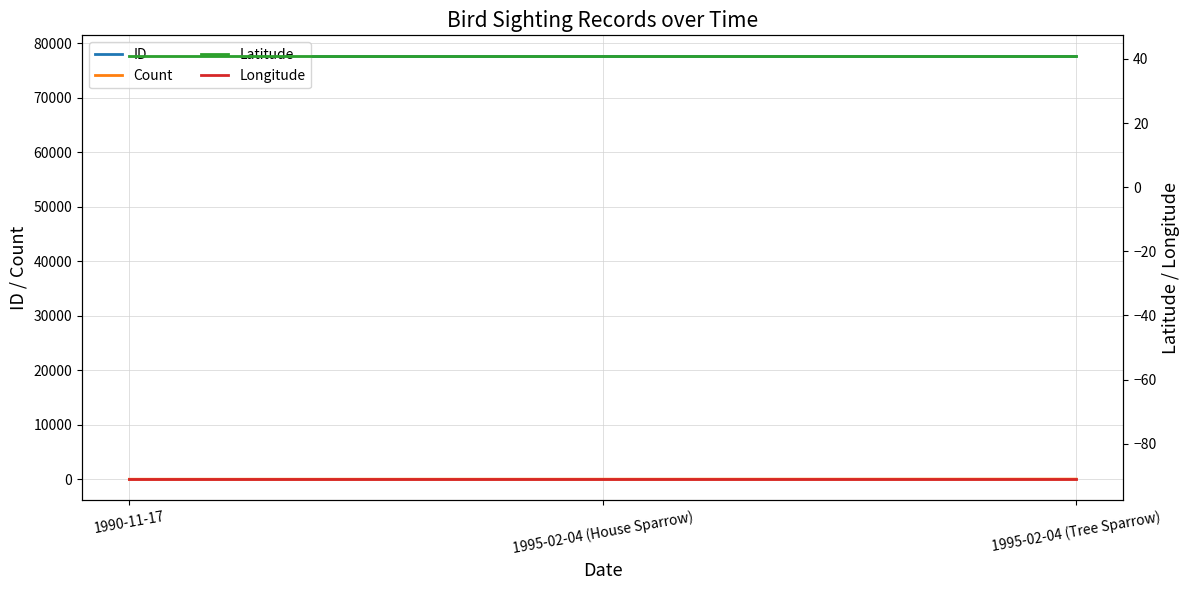

What is the label of the 1st point from the right?

1995-02-04 (Tree Sparrow)